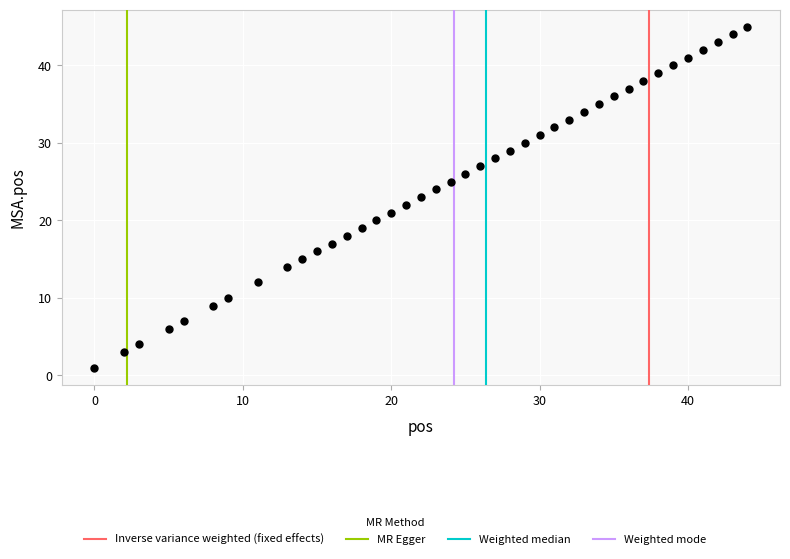

What is the range of X values (max minus min)?

44